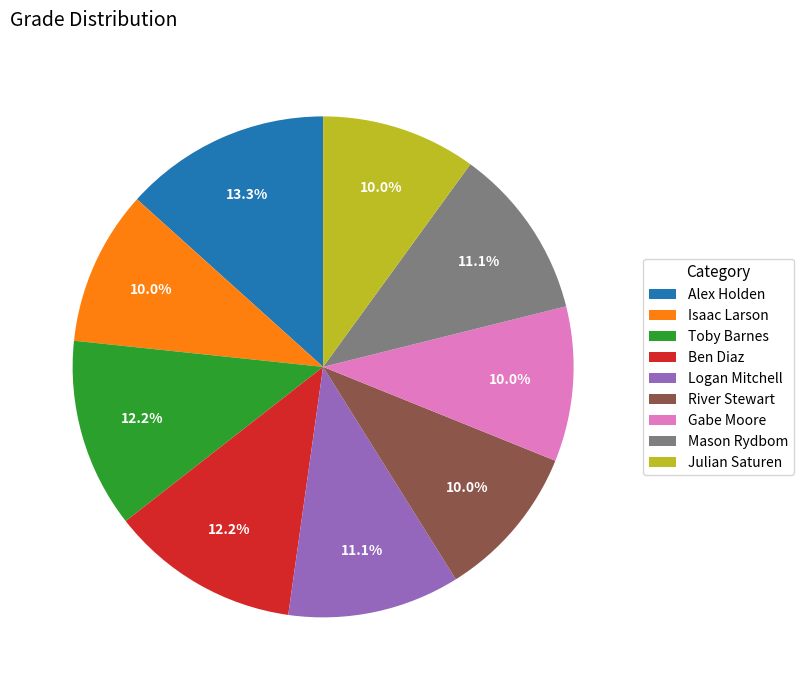

Which category has the biggest portion of the pie?

Alex Holden